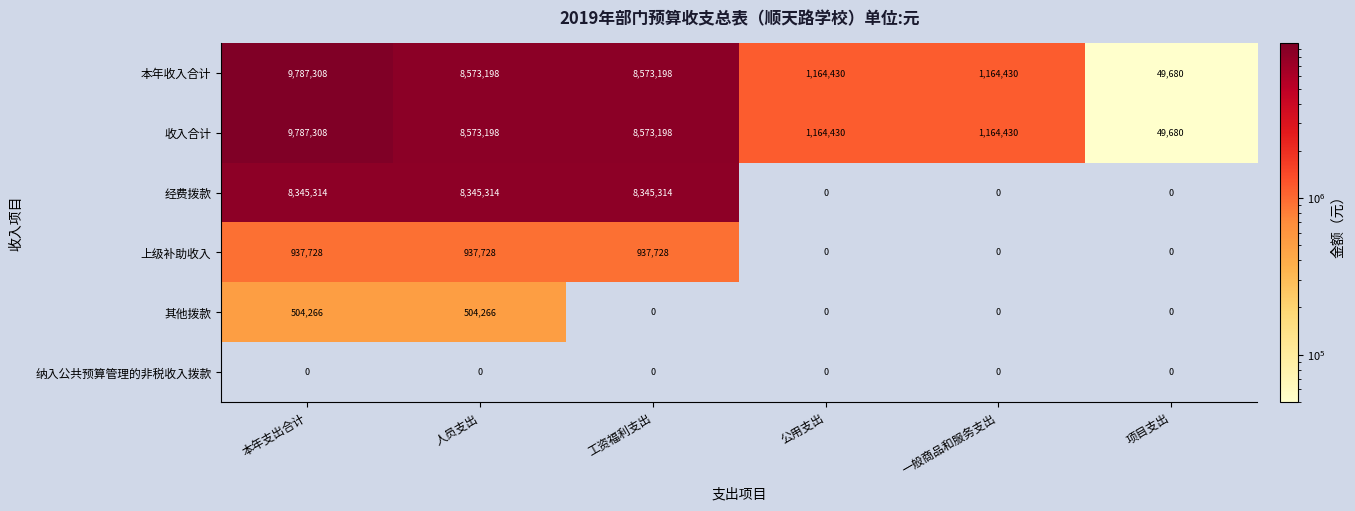

What is the difference between the highest and lowest values at 公用支出?

1164430